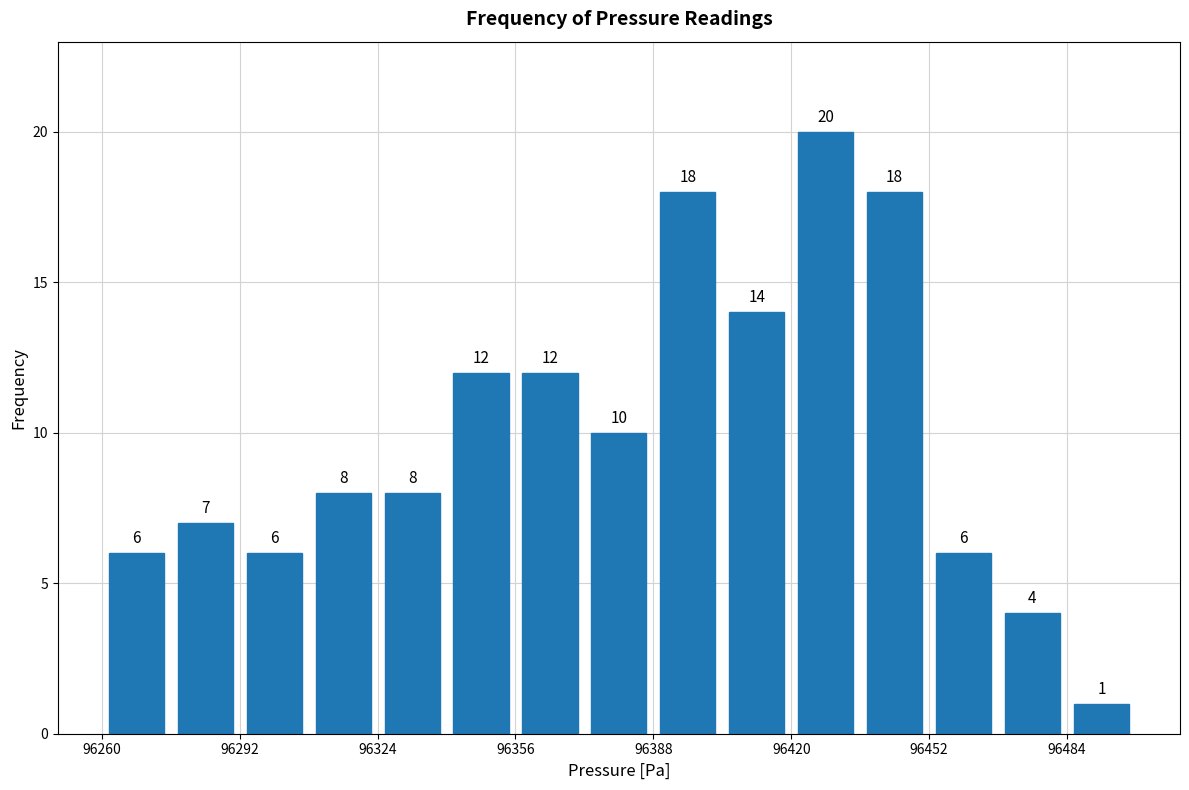

Around what value on the x-axis is the tallest bar? Give the approximate position of its centre, as read against the axis.

96430